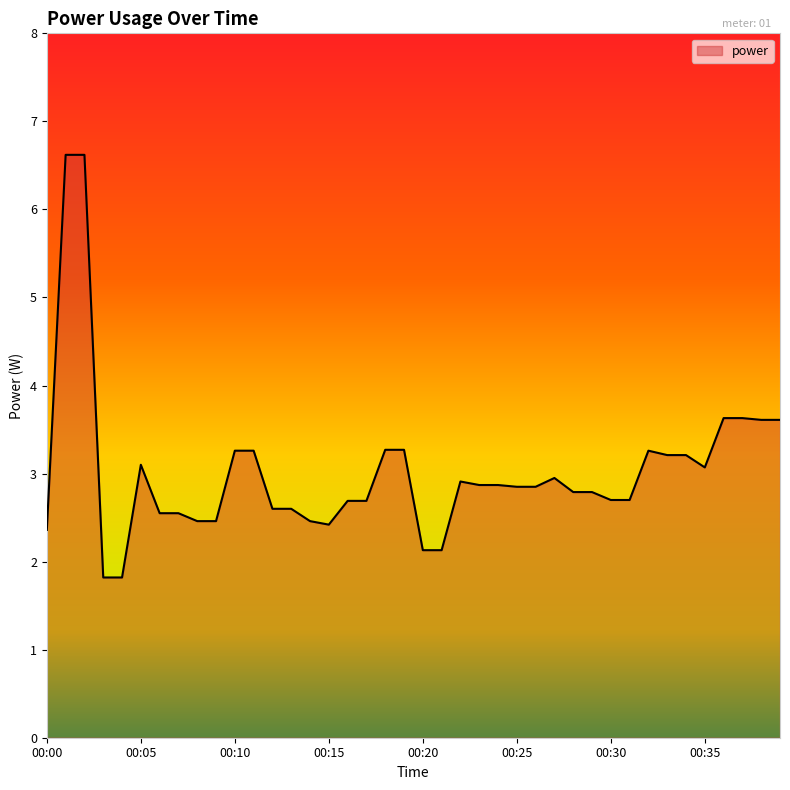

What is the difference between the maximum and minimum values?

4.8